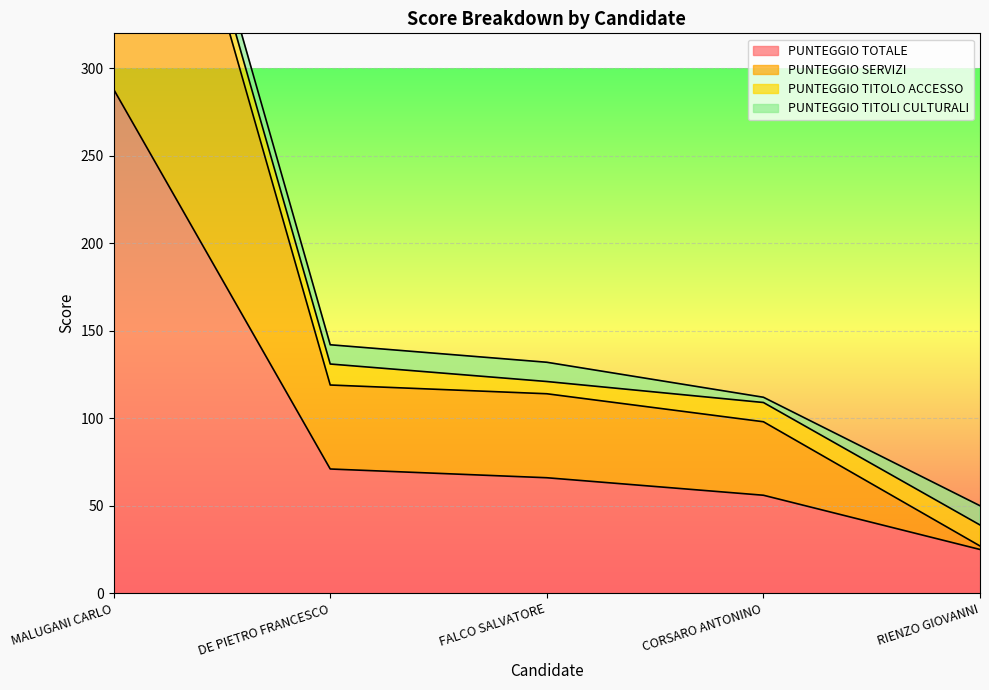

Which has a higher value, DE PIETRO FRANCESCO or MALUGANI CARLO?

MALUGANI CARLO